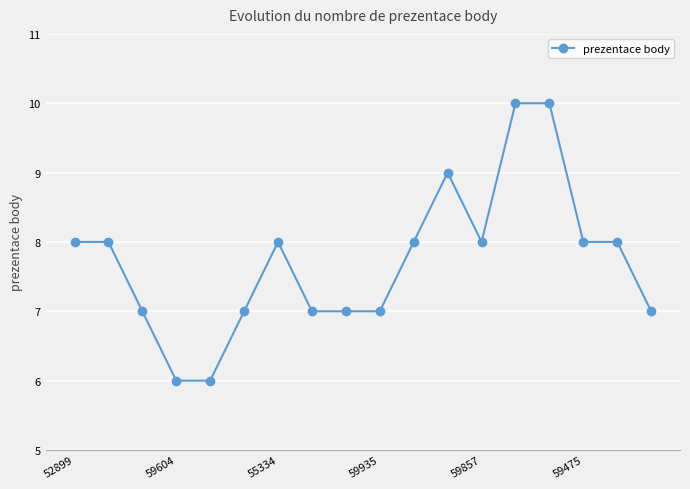

Reading left to right, what are all the values shown in this chart?

8	8	7	6	6	7	8	7	7	7	8	9	8	10	10	8	8	7